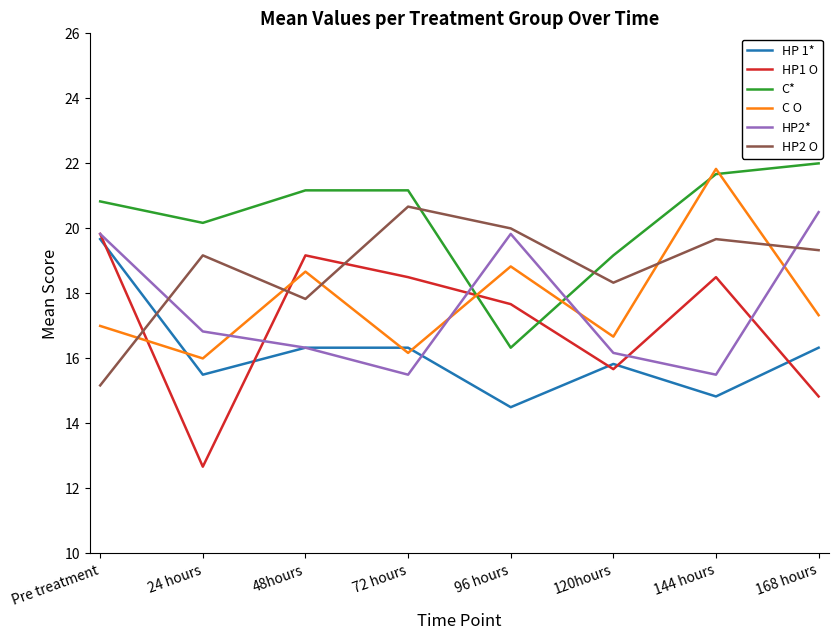

Reading left to right, what are all the values shown in this chart?

HP 1*: Pre treatment=19.7	24 hours=15.5	48hours=16.3	72 hours=16.3	96 hours=14.5	120hours=15.8	144 hours=14.8	168 hours=16.3
HP1 O: Pre treatment=19.8	24 hours=12.7	48hours=19.2	72 hours=18.5	96 hours=17.7	120hours=15.7	144 hours=18.5	168 hours=14.8
C*: Pre treatment=20.8	24 hours=20.2	48hours=21.2	72 hours=21.2	96 hours=16.3	120hours=19.2	144 hours=21.7	168 hours=22.0
C O: Pre treatment=17.0	24 hours=16.0	48hours=18.7	72 hours=16.2	96 hours=18.8	120hours=16.7	144 hours=21.8	168 hours=17.3
HP2*: Pre treatment=19.8	24 hours=16.8	48hours=16.3	72 hours=15.5	96 hours=19.8	120hours=16.2	144 hours=15.5	168 hours=20.5
HP2 O: Pre treatment=15.2	24 hours=19.2	48hours=17.8	72 hours=20.7	96 hours=20.0	120hours=18.3	144 hours=19.7	168 hours=19.3